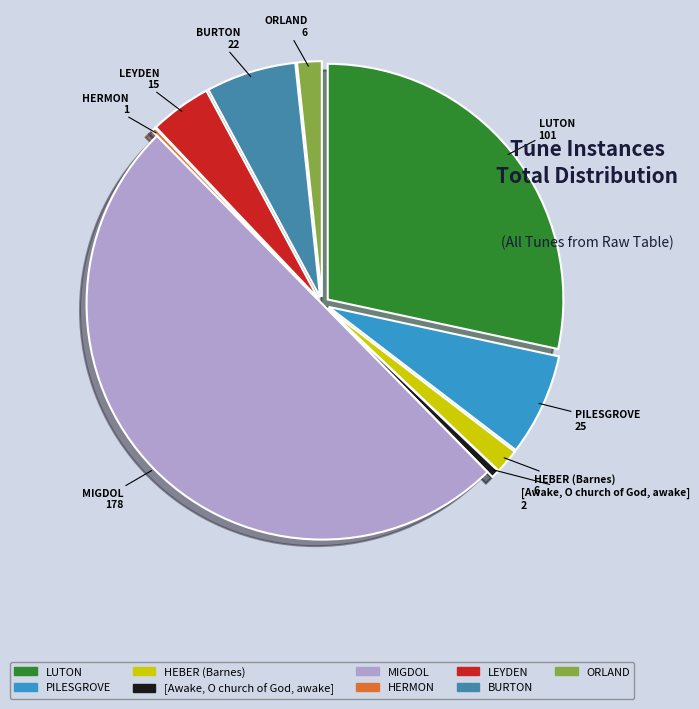

True or false: PILESGROVE accounts for 18% of the total.

False